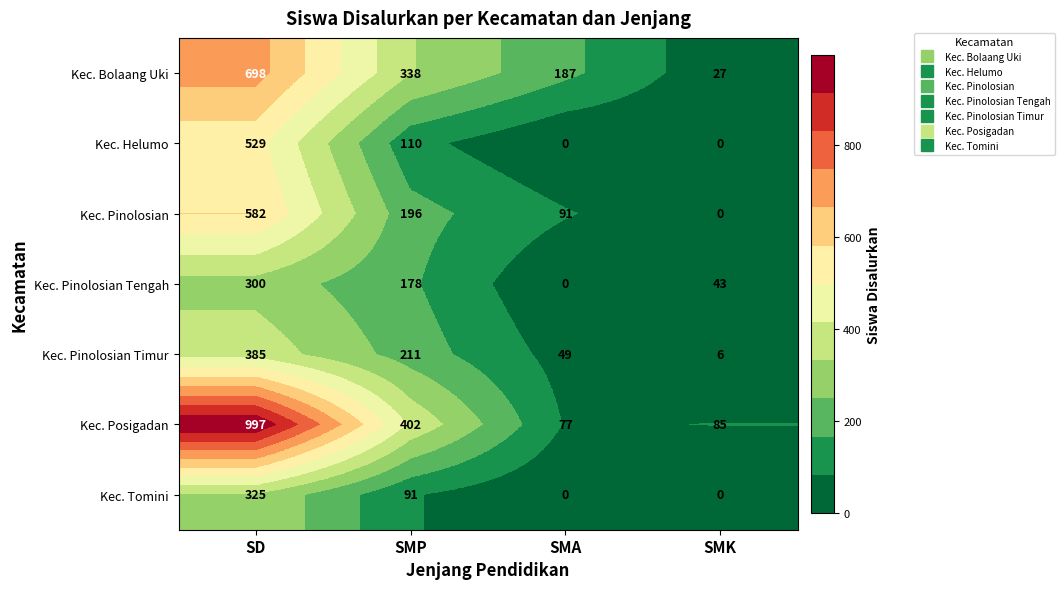

How many series are shown in this chart?

7